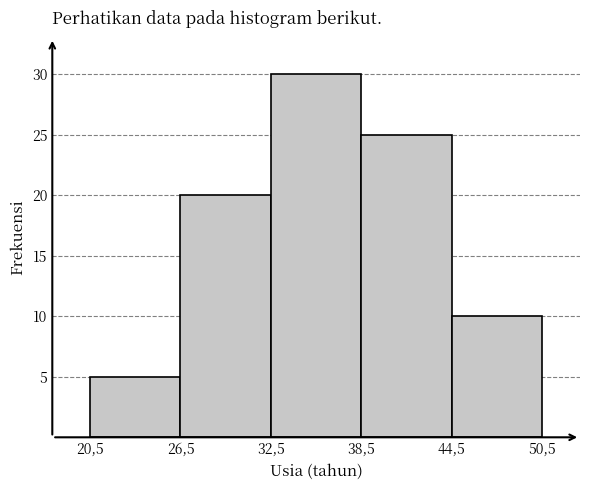

Reading right to left, list all the values displayed in this chart.

44,5=10	38,5=25	32,5=30	26,5=20	20,5=5